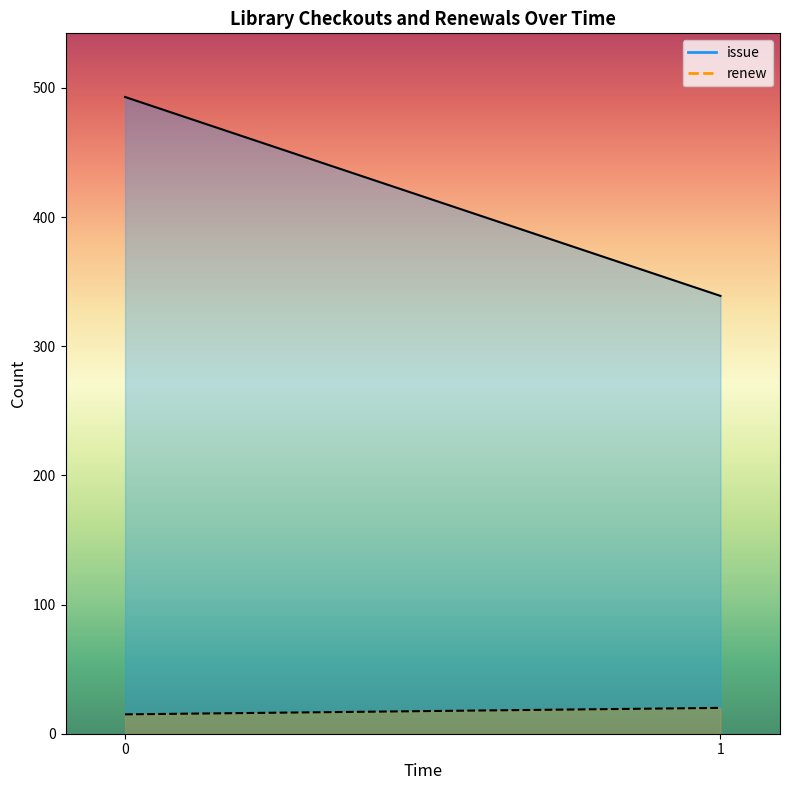

Is it true that renew_line equals 20 at 1?

True